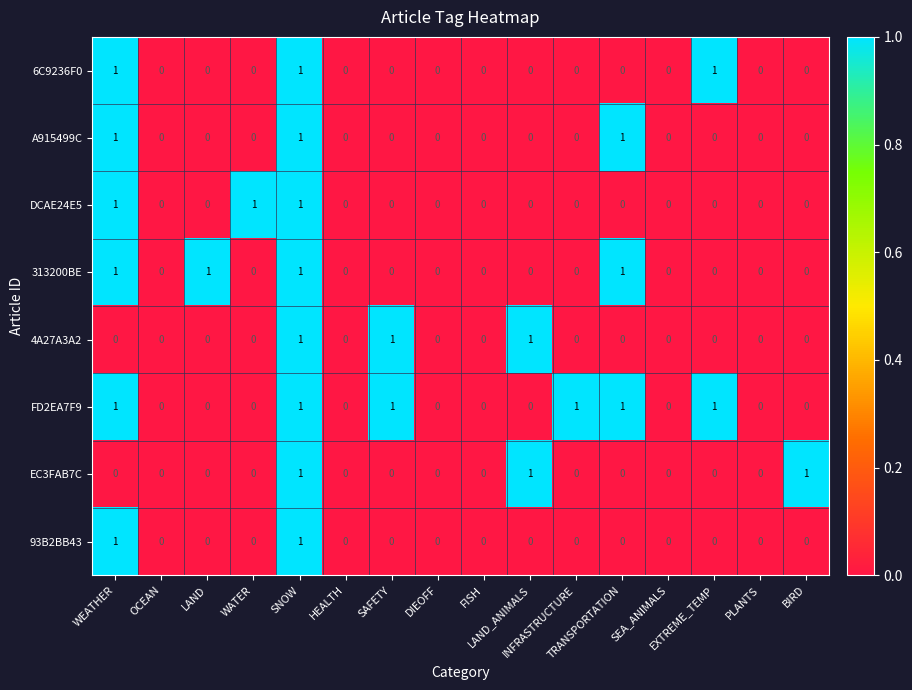

How many values in 313200BE are above zero?

4